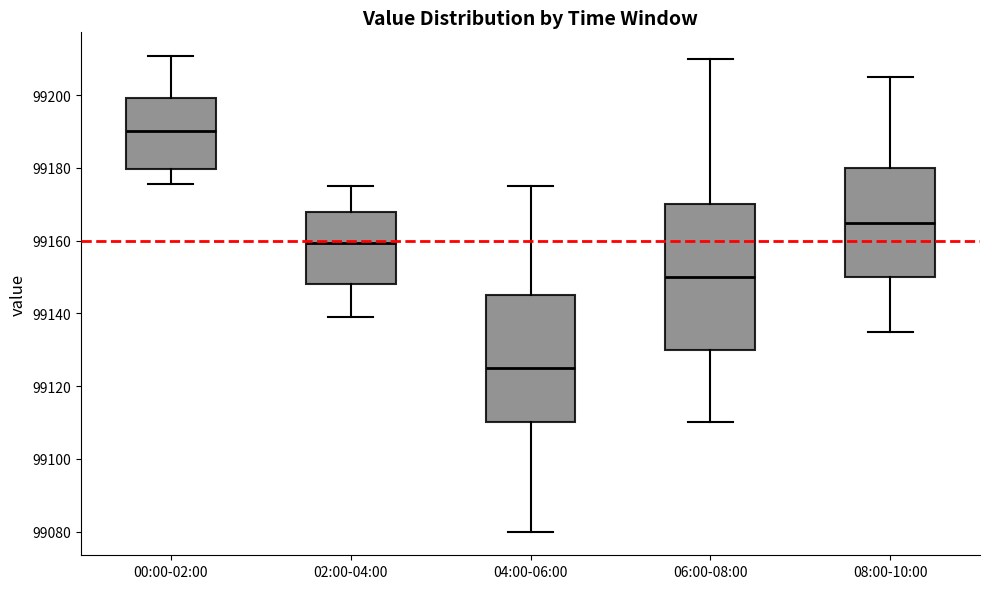

Reading left to right, read every box against the y-axis: the position of its median line, the range the box covers, and the ends of its whiskers. The values are not printed on the chart, so give them approximately, as read against the axis.

00:00-02:00: median 99190, box 99180 to 99200, whiskers 99176 to 99210
02:00-04:00: median 99160, box 99148 to 99168, whiskers 99138 to 99176
04:00-06:00: median 99126, box 99110 to 99146, whiskers 99080 to 99176
06:00-08:00: median 99150, box 99130 to 99170, whiskers 99110 to 99210
08:00-10:00: median 99166, box 99150 to 99180, whiskers 99136 to 99206